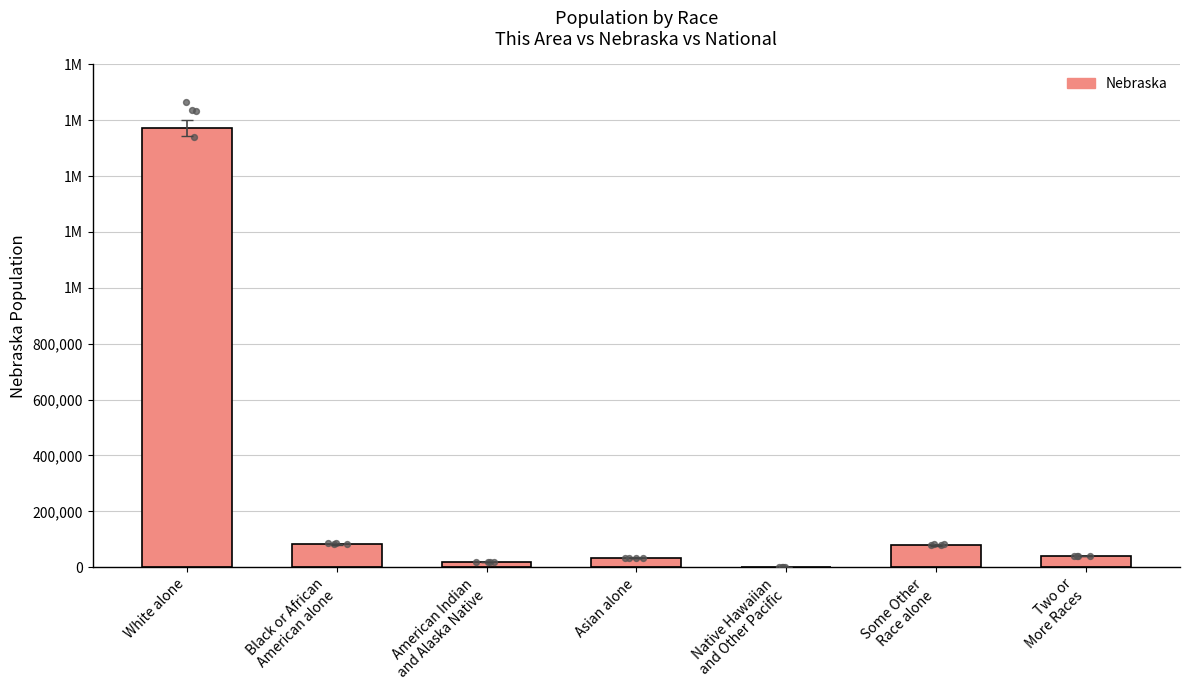

What is the change in value from Black or African
American alone to Asian alone?

-50592